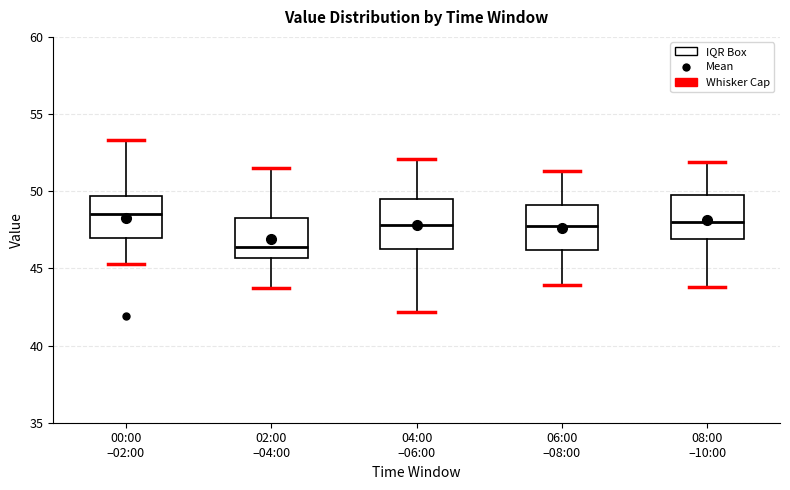

Where is the lower edge of the box for 08:00 –10:00 on the y-axis? The values are not printed on the chart, so give them approximately, as read against the axis.

47.0